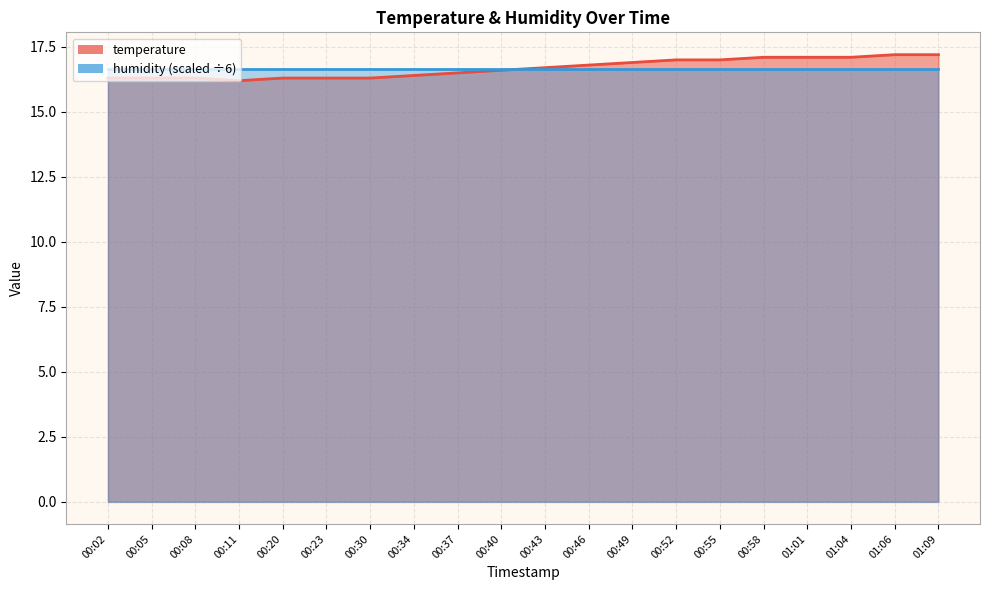

Approximately how many times larger is the value at 00:43 compared to 00:37?

1.0